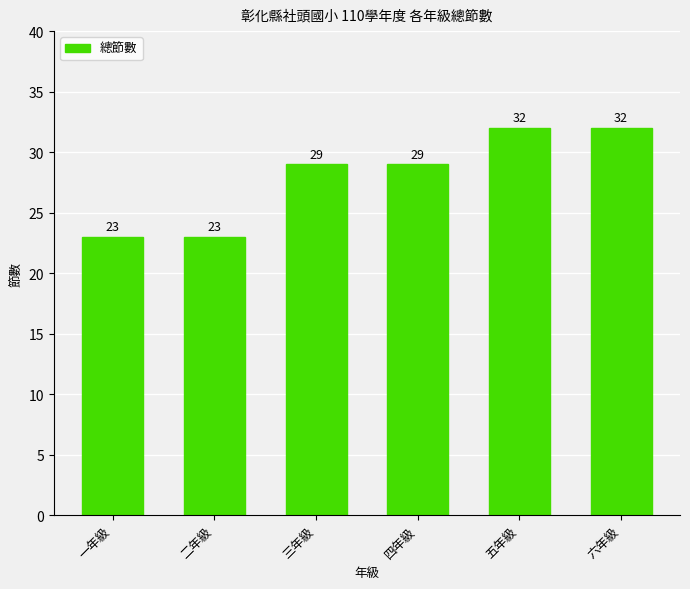

What is the label of the 1st bar from the right?

六年級